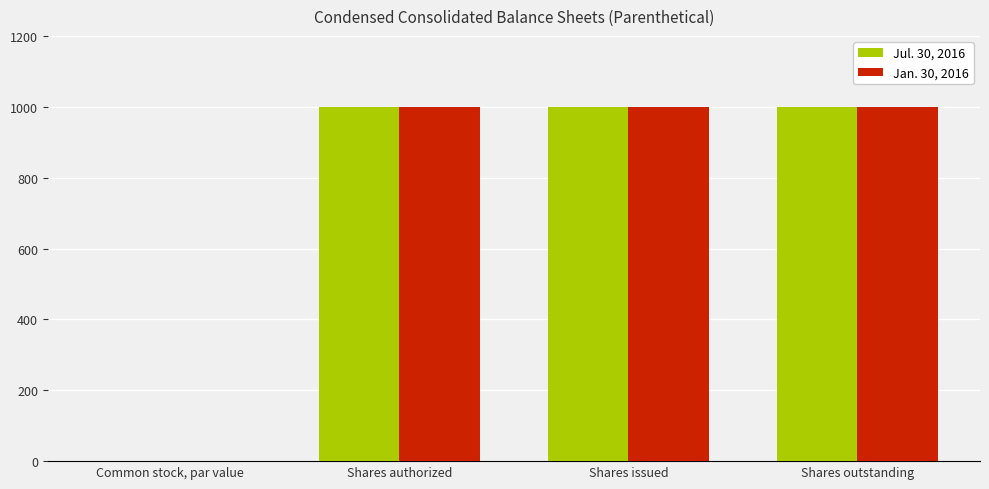

The value of Jul. 30, 2016 at Shares issued is 590.5. True or false?

False